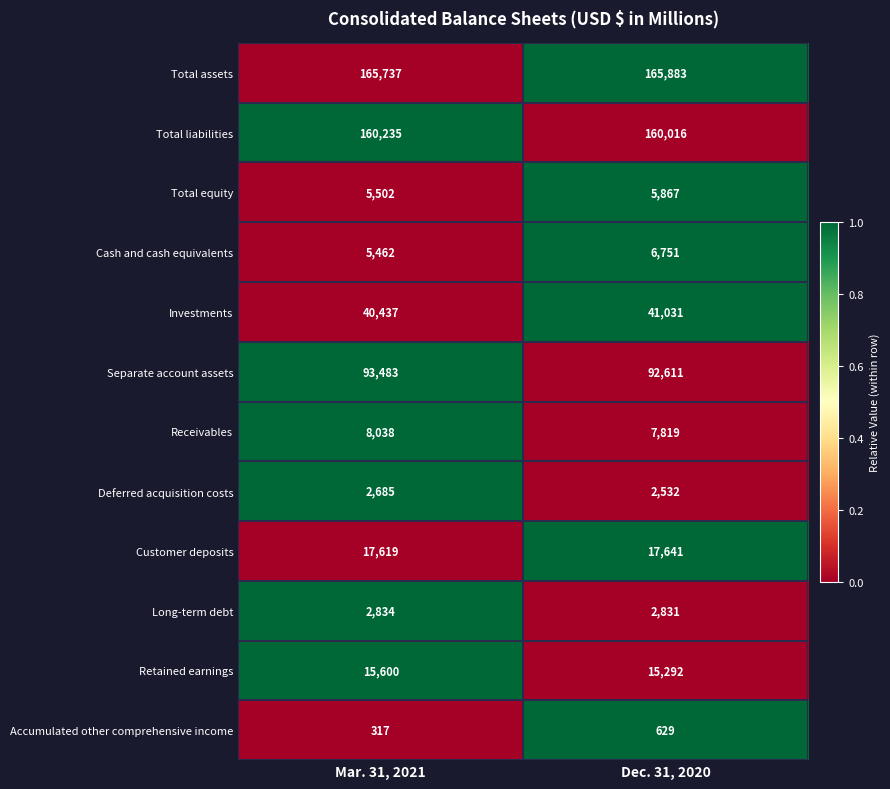

Is the value of Investments at Mar. 31, 2021 greater than the value of Total equity at Mar. 31, 2021?

Yes